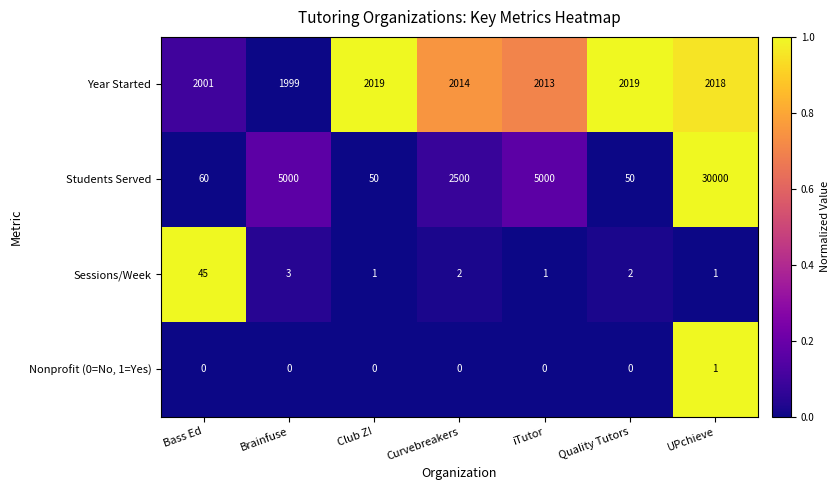

Which series changed the most between Curvebreakers and Quality Tutors?

Students Served